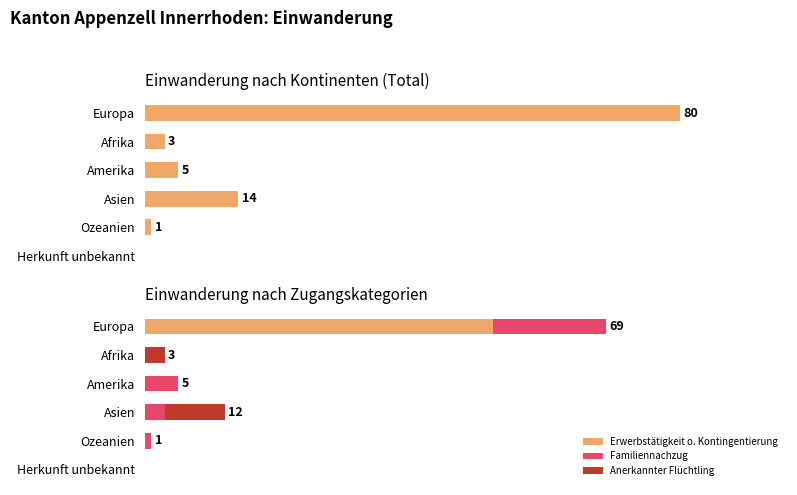

What is the total value across all series at Europa?

149